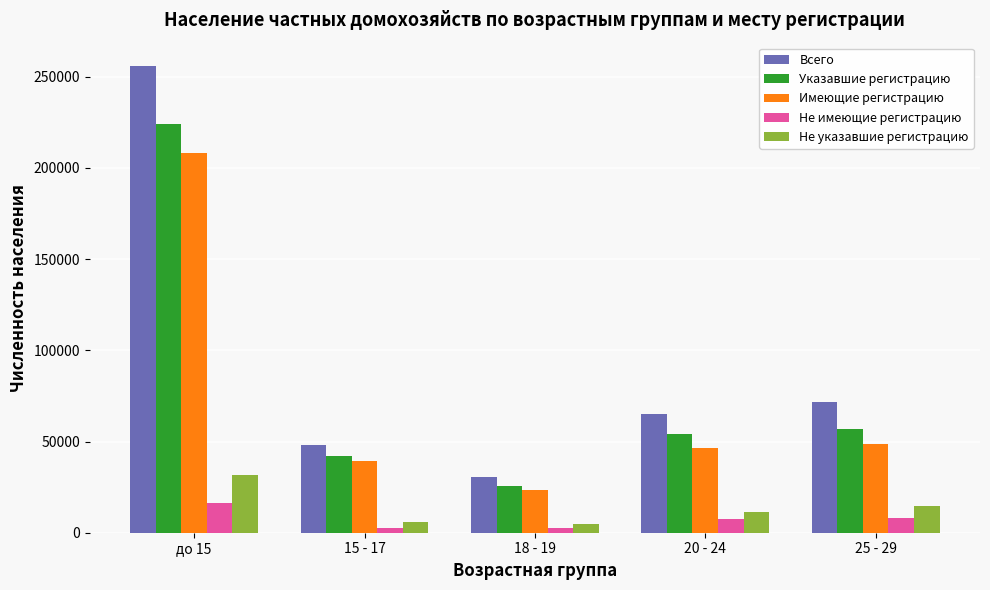

Is it true that Указавшие регистрацию equals 25760 at 18 - 19?

True